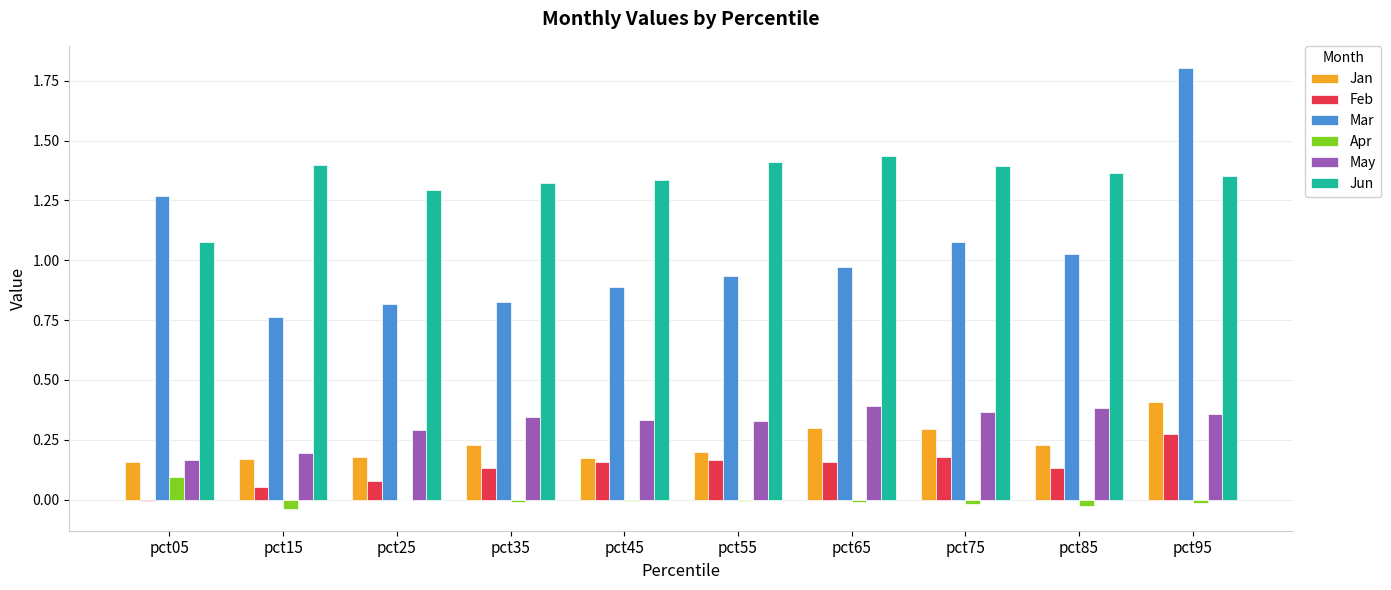

Which series changed the most between pct85 and pct95?

Mar